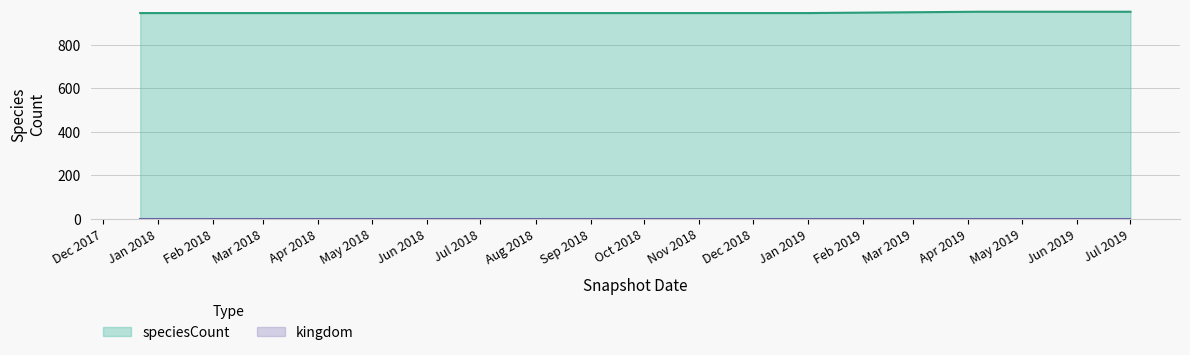

Which series has the largest total across all categories?

speciesCount